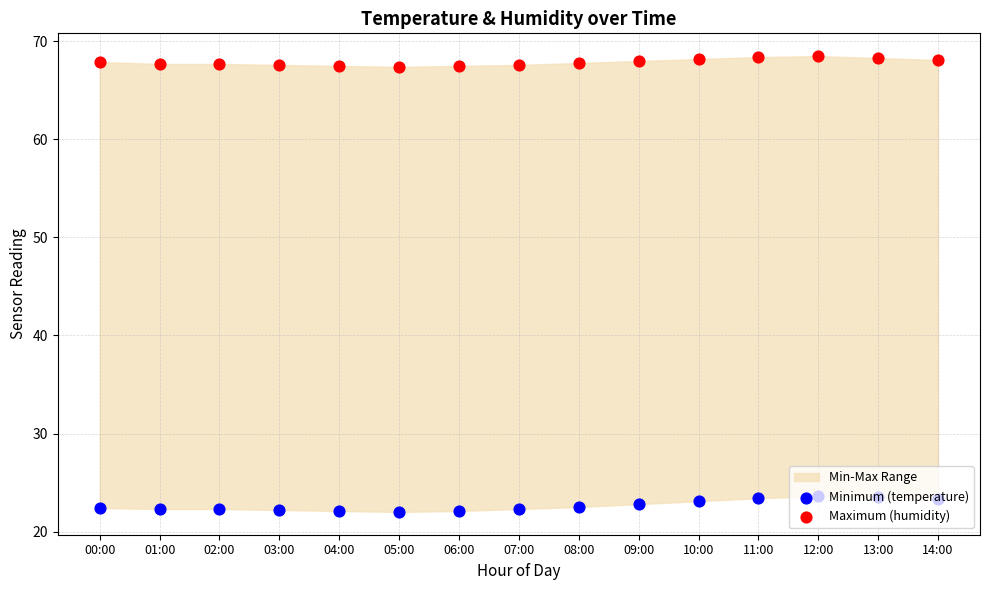

Which series contains the highest Y value?

Maximum (humidity)